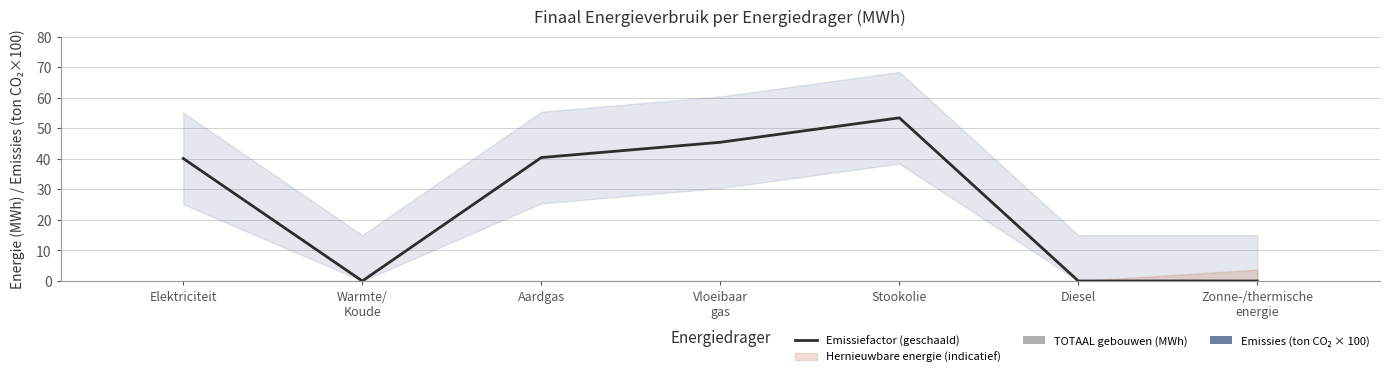

What are all the series names shown in the legend?

Emissiefactor (geschaald), TOTAAL gebouwen (MWh), Emissies (ton CO₂ × 100)